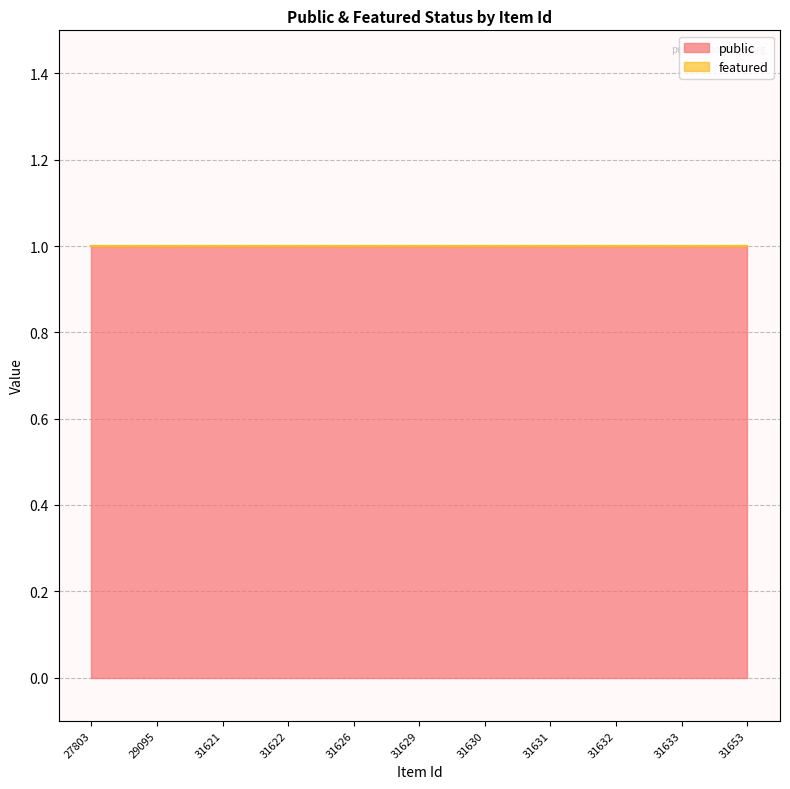

Reading right to left, list all the values displayed in this chart.

public: 1	1	1	1	1	1	1	1	1	1	1
featured: 0	0	0	0	0	0	0	0	0	0	0